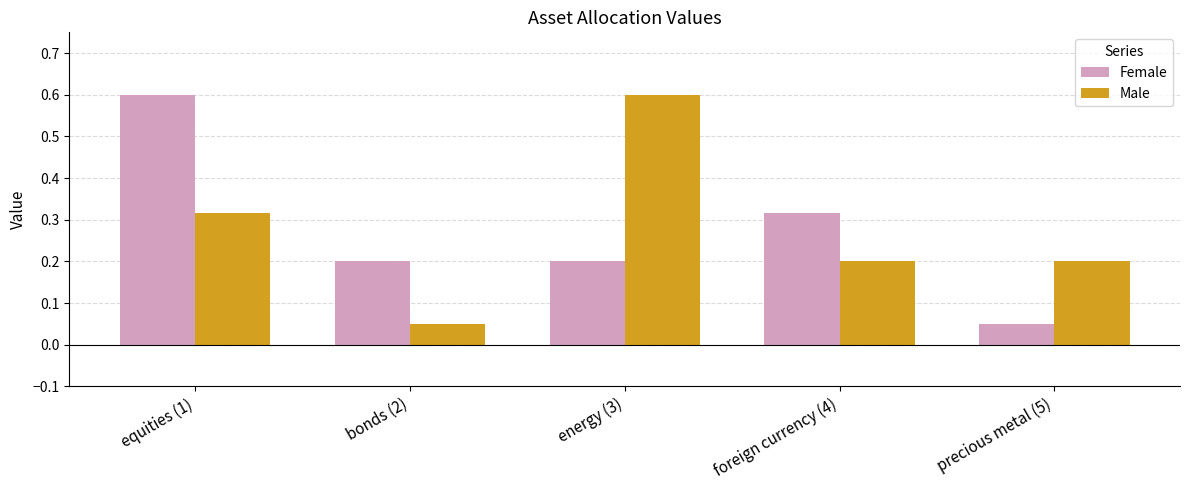

Is the value of Male at energy (3) greater than the value of Female at foreign currency (4)?

Yes